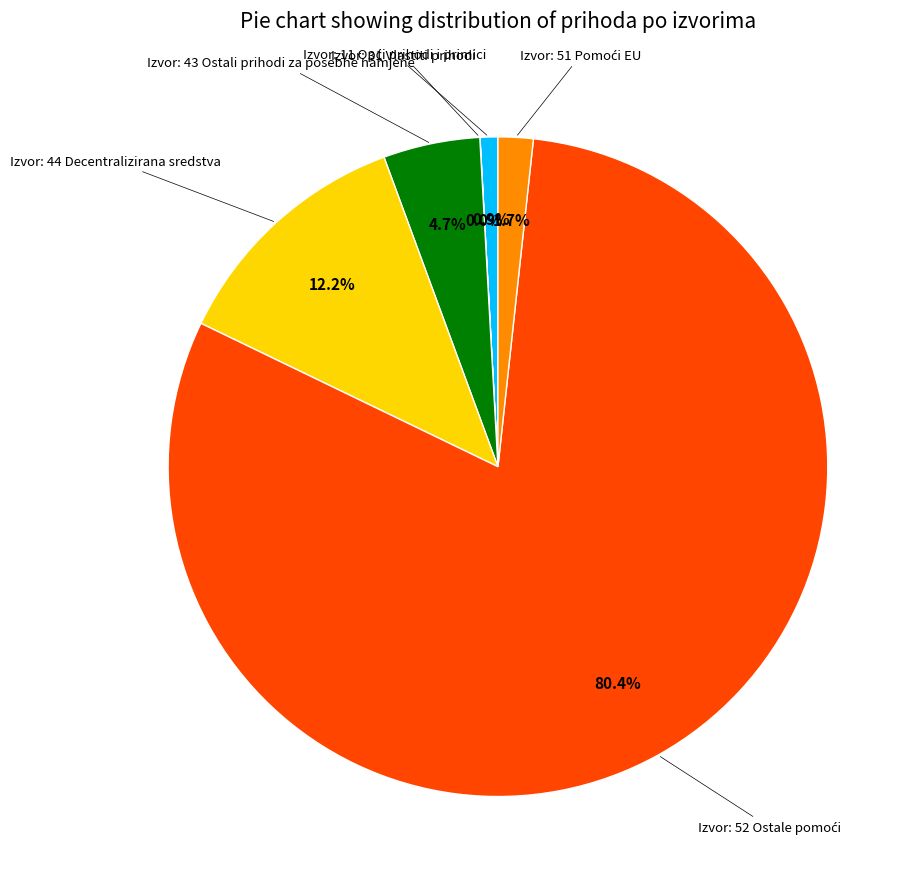

Is there a majority slice in this chart?

Yes